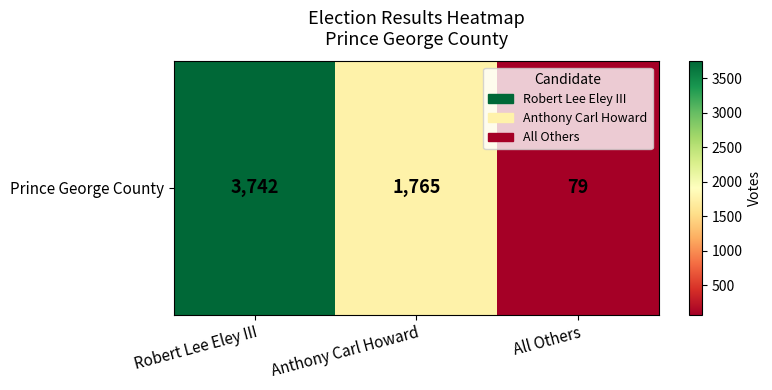

What is the average value?

1862